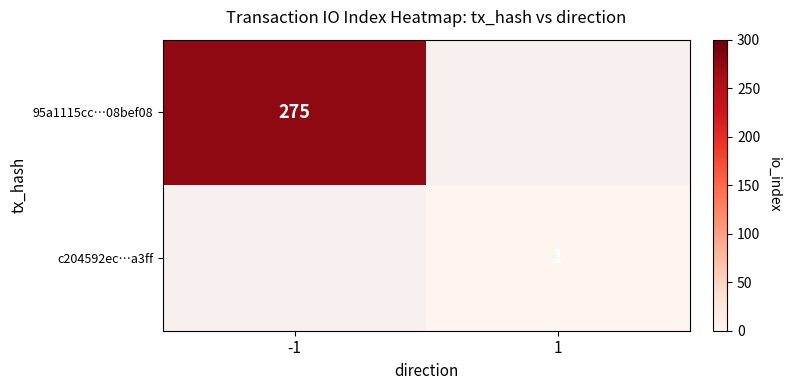

Is it true that 95a1115cc…08bef08 equals 275 at -1?

True